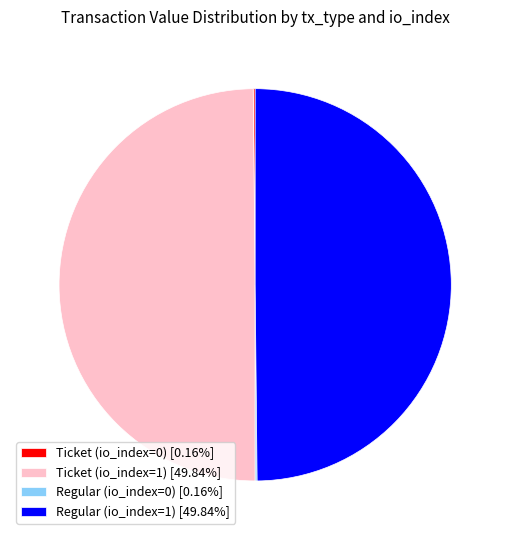

What is the ratio of the value at Ticket (io_index=1) [49.84%] to the value at Regular (io_index=1) [49.84%]?

1.0